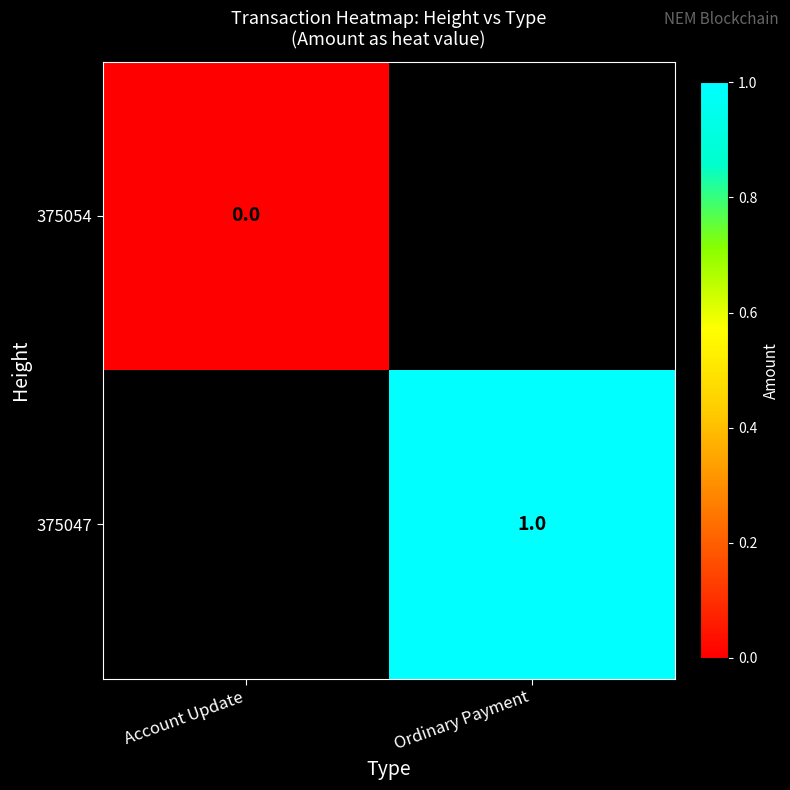

True or false: 375047 has a value of 0 at Ordinary Payment.

False